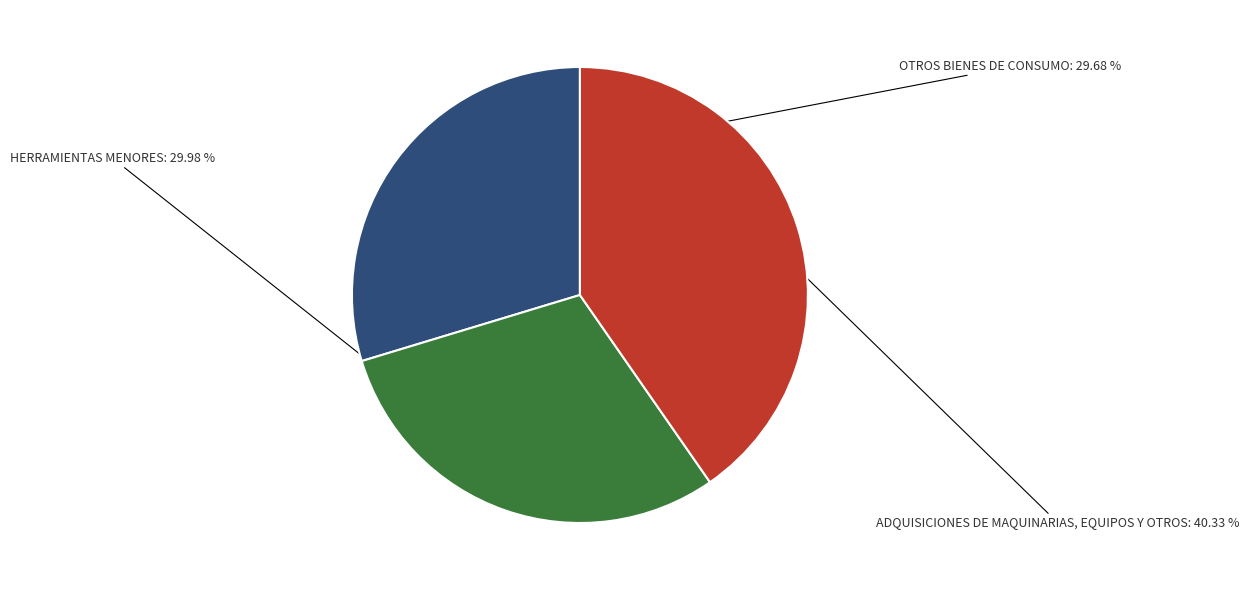

To the nearest percent, what percentage of the pie is HERRAMIENTAS MENORES?

30%